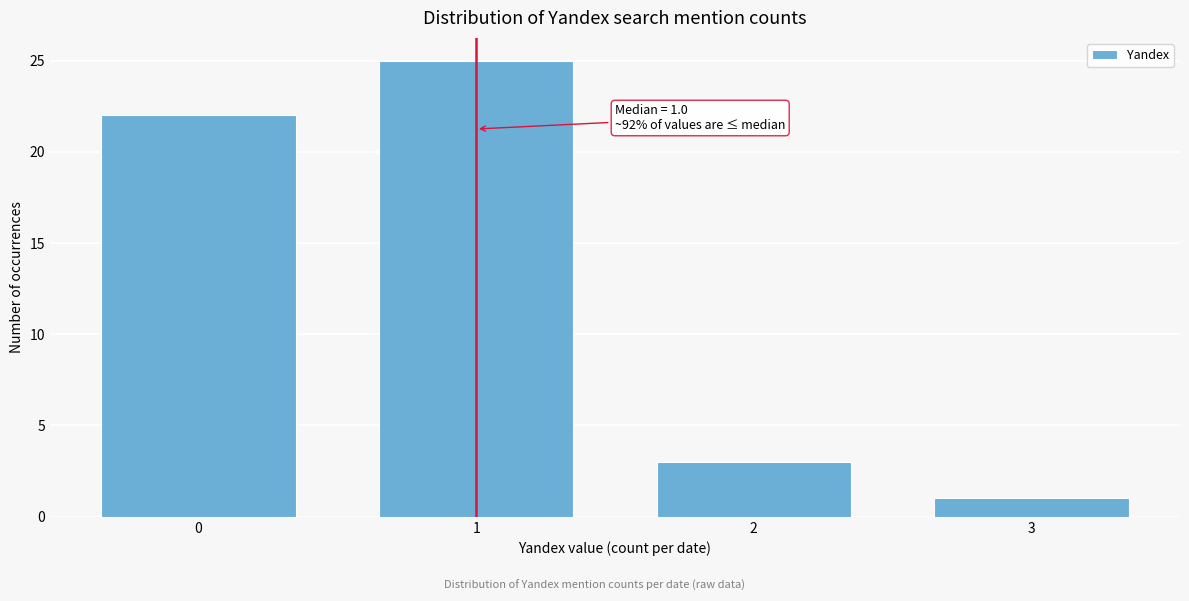

Reading right to left, list all the values displayed in this chart.

1	3	25	22